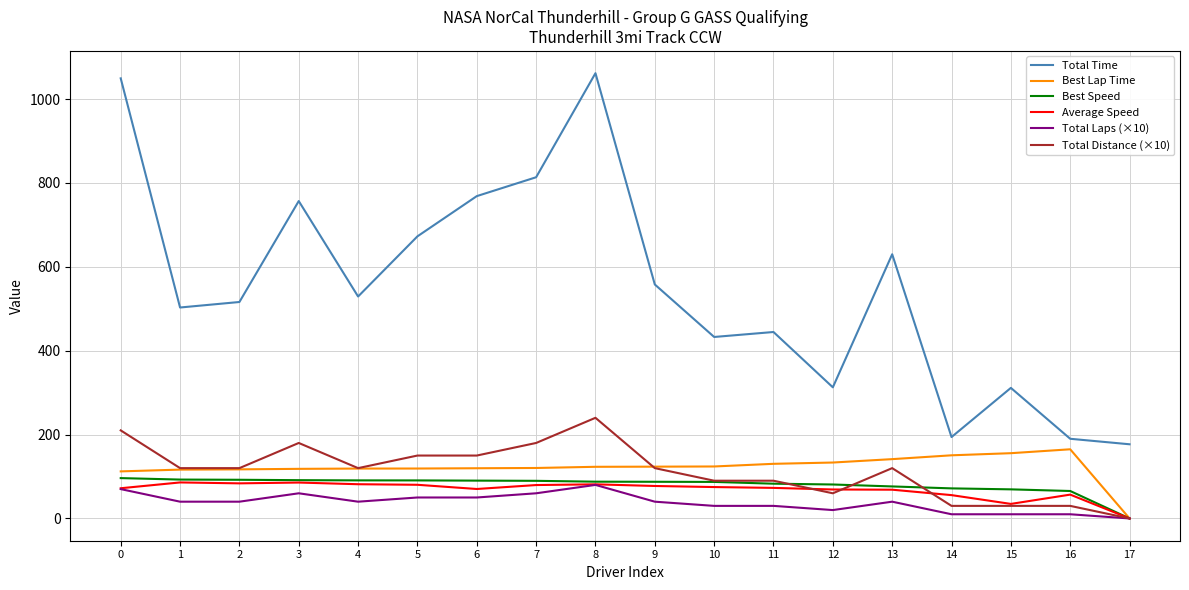

What are all the series names shown in the legend?

Total Time, Best Lap Time, Best Speed, Average Speed, Total Laps (×10), Total Distance (×10)